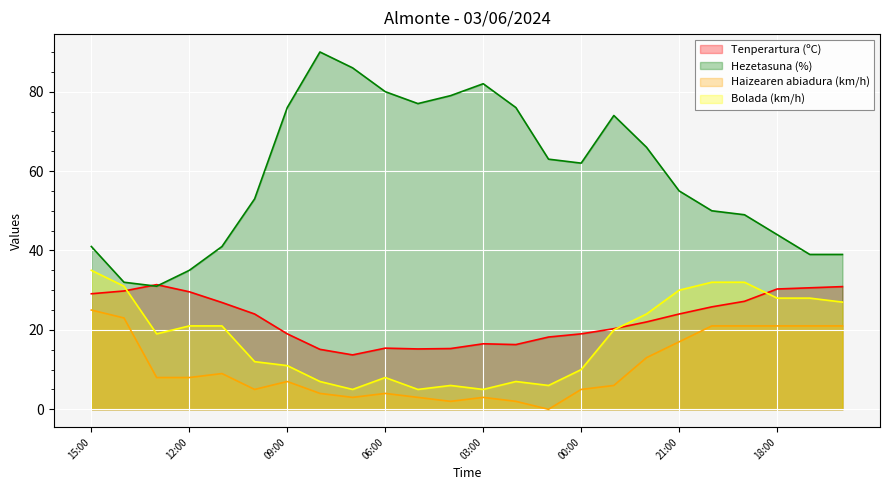

What is the maximum value for Bolada (km/h)?

35.0